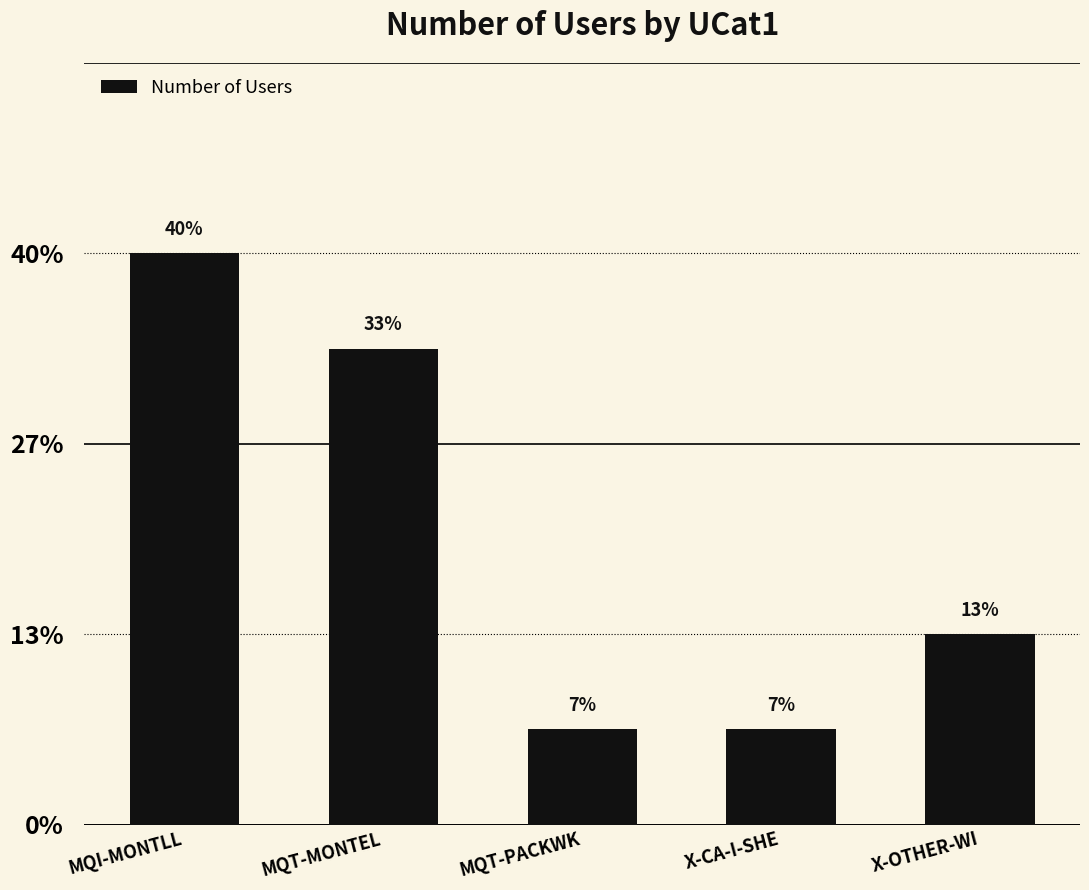

Are the bars grouped side by side (vs. stacked)?

No